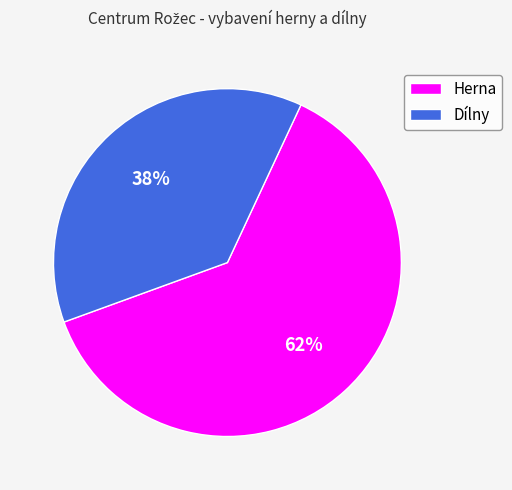

To the nearest percent, what is the average slice percentage?

50%